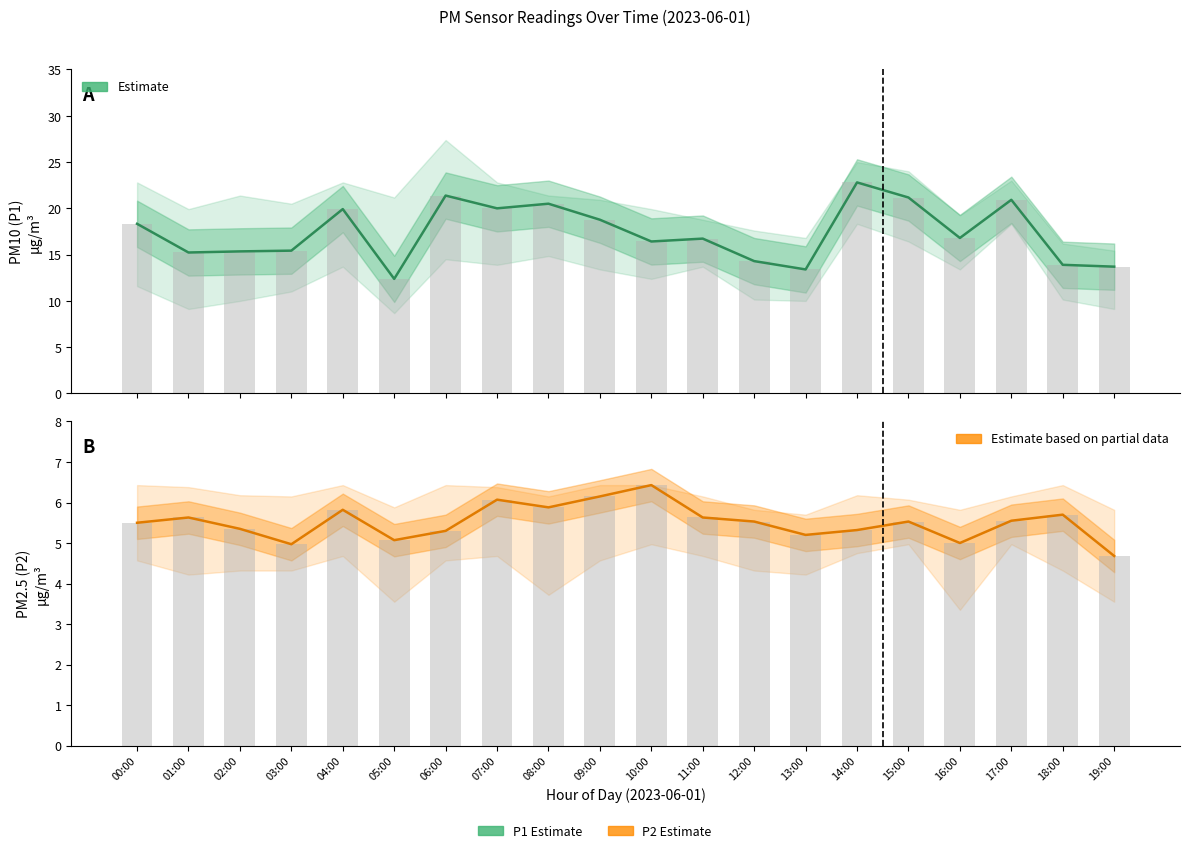

How many data points in P2 Estimate are less than 5?

2